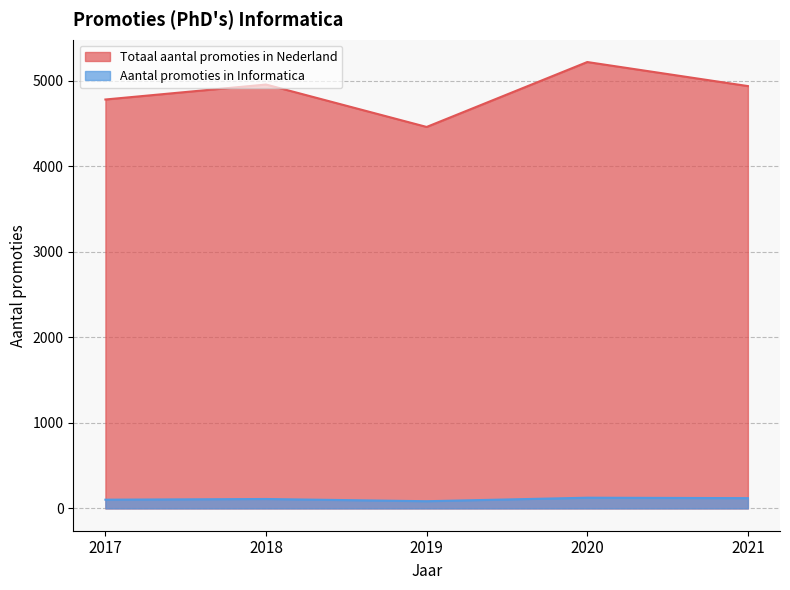

True or false: Aantal promoties in Informatica has more than 1 interior local peaks.

True